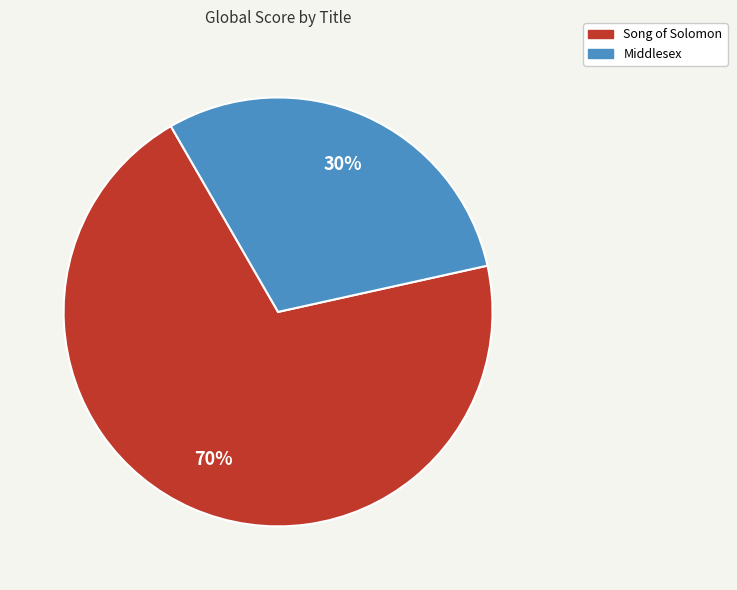

Does any single category account for the majority?

Yes